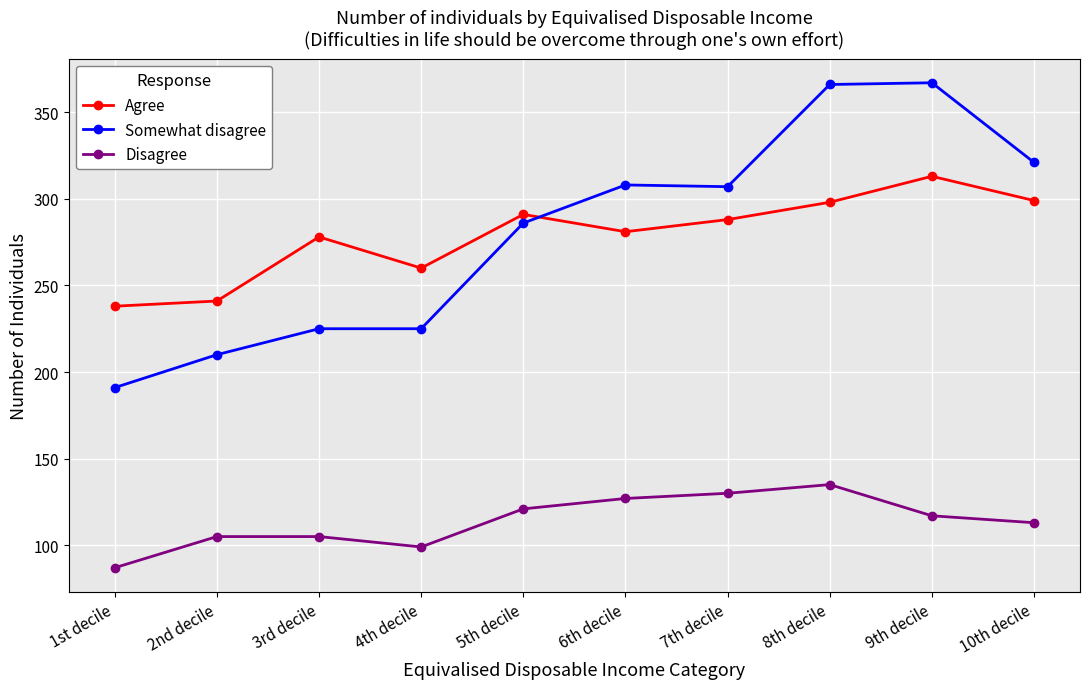

What value does the Disagree series have at 6th decile, to the nearest 10?

130